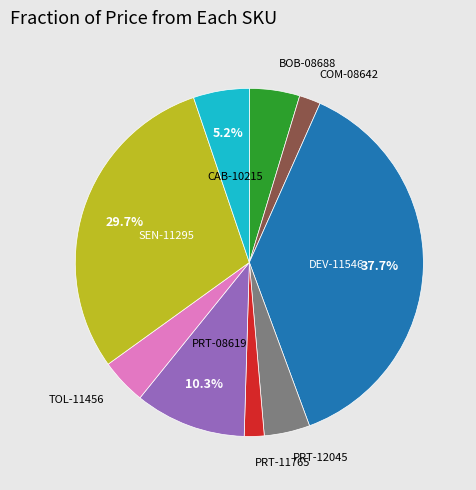

Is there any slice that represents more than half of the pie?

No